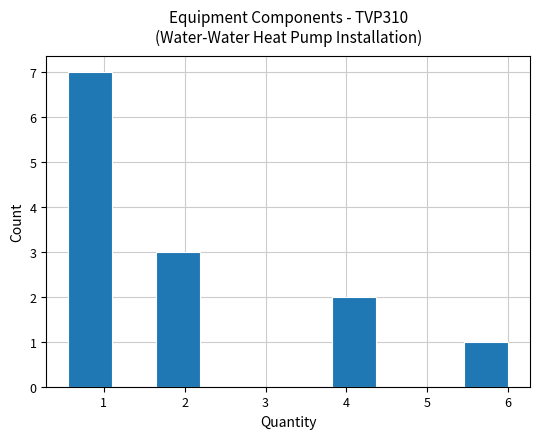

Over which range of the x-axis is the bar tallest?

0.6 to 1.1